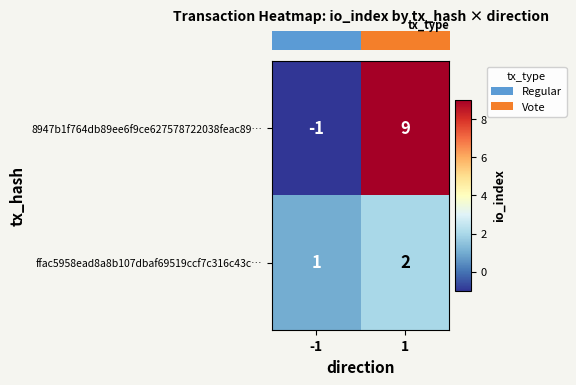

True or false: ffac5958ead8a8b107dbaf69519ccf7c316c43c… has a value of 3 at 1.

False